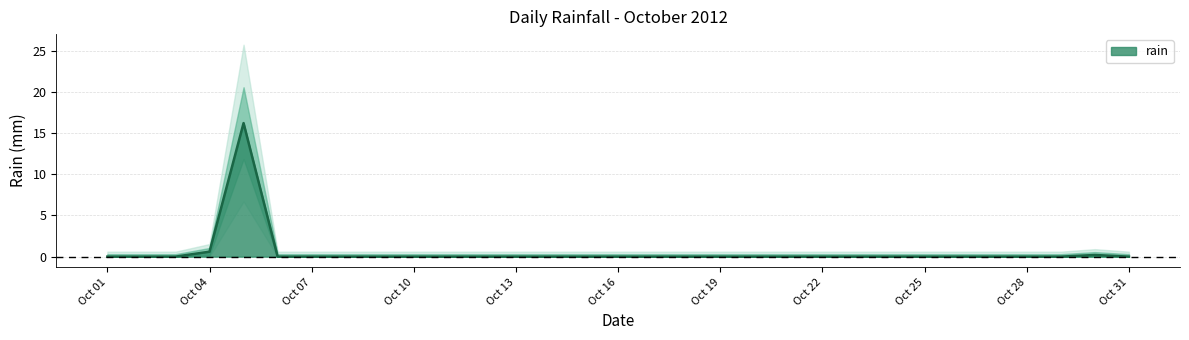

The value of rain at Oct 07 is 8.7. True or false?

False